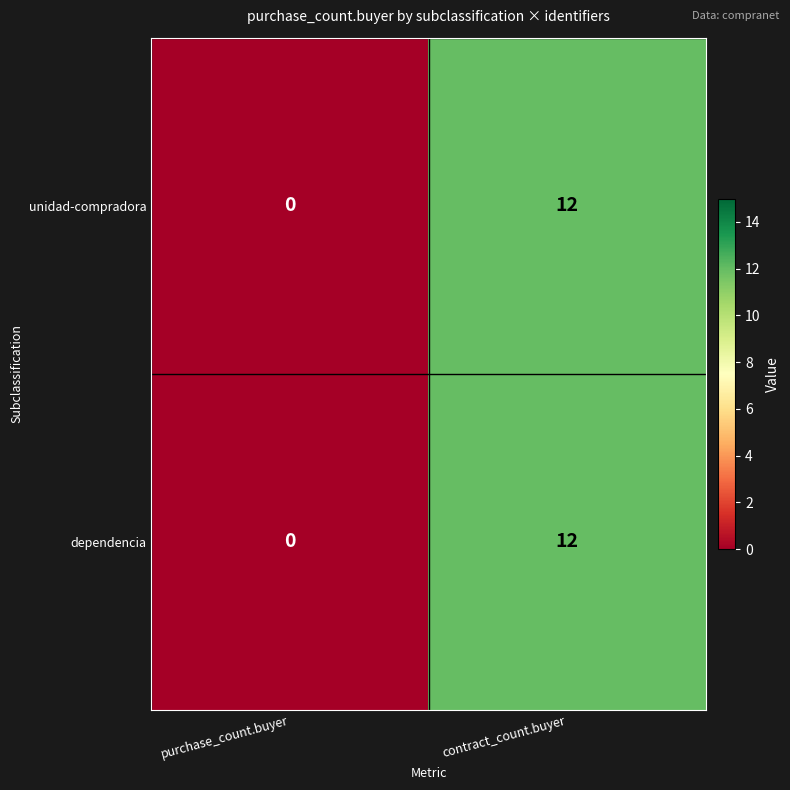

How many series are shown in this chart?

2